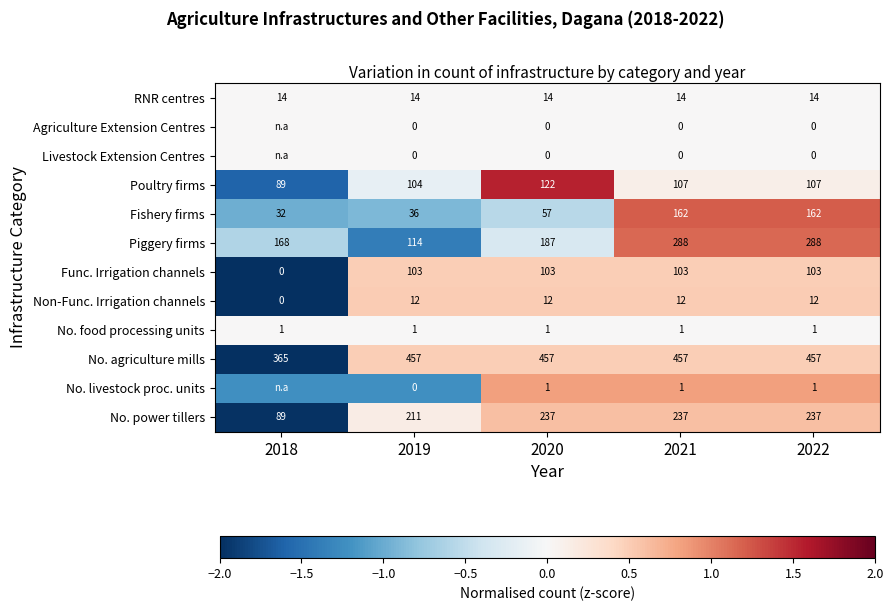

Is the value of No. power tillers at 2019 greater than the value of No. livestock proc. units at 2020?

Yes